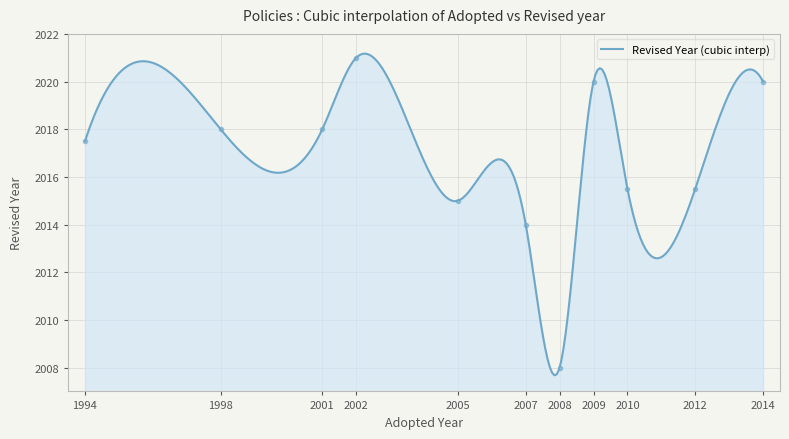

What is the minimum value for Revised Year (cubic interp)?

2007.7